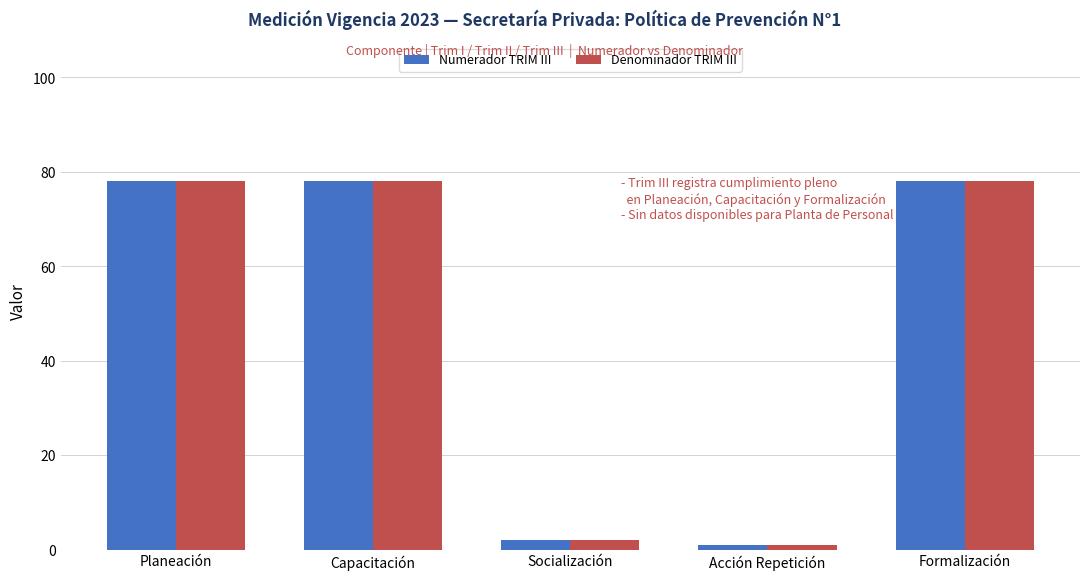

Does the chart contain any negative values?

No